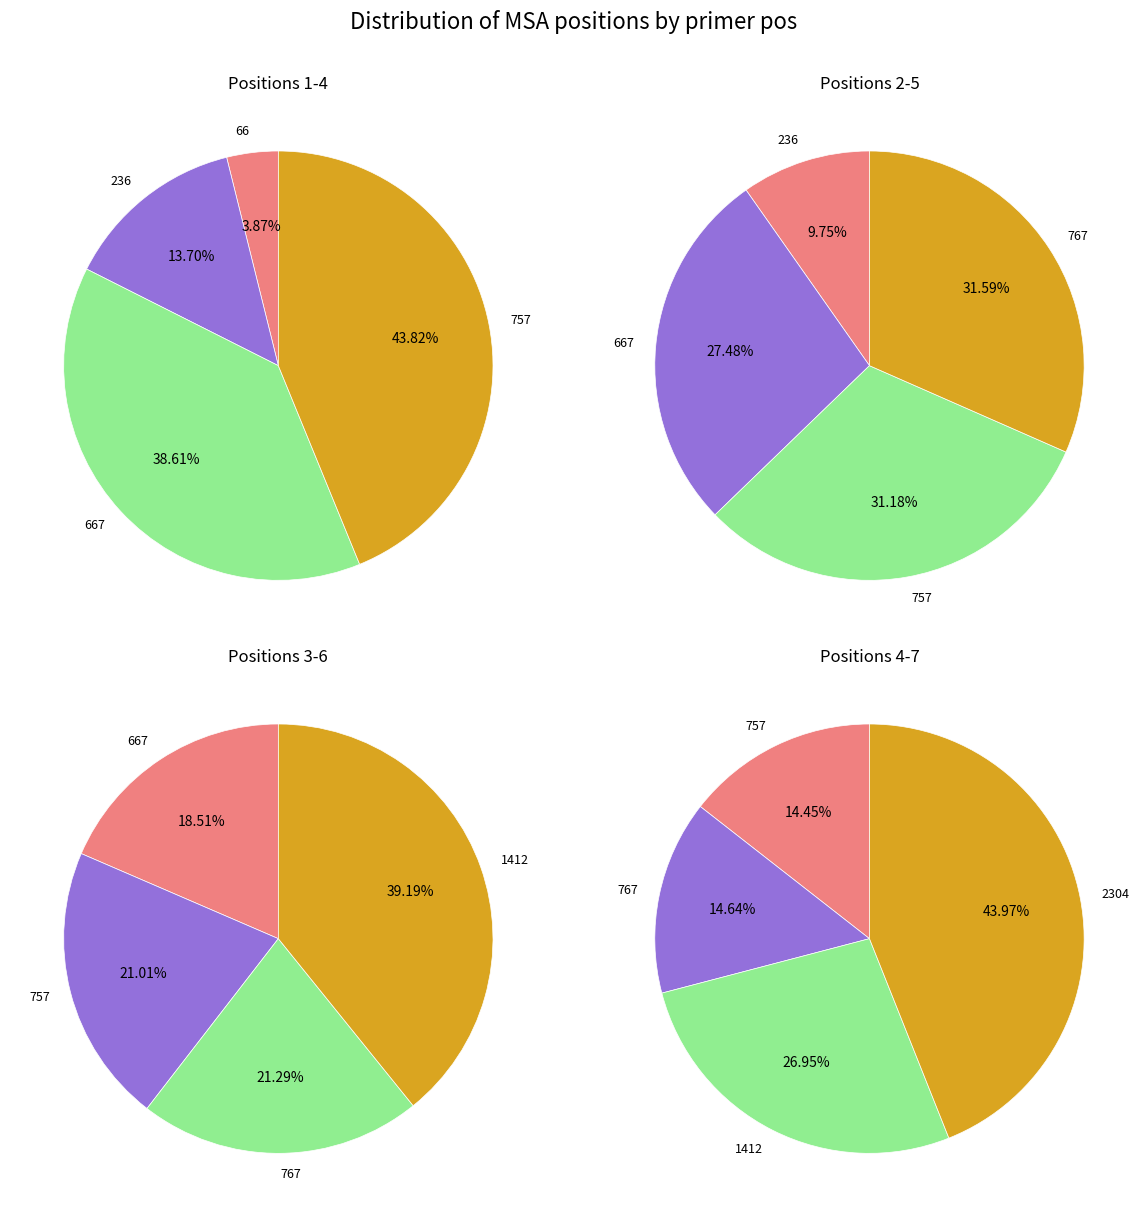

Rank the categories by value from highest to lowest.

2304, 1412, 767, 757, 667, 236, 66